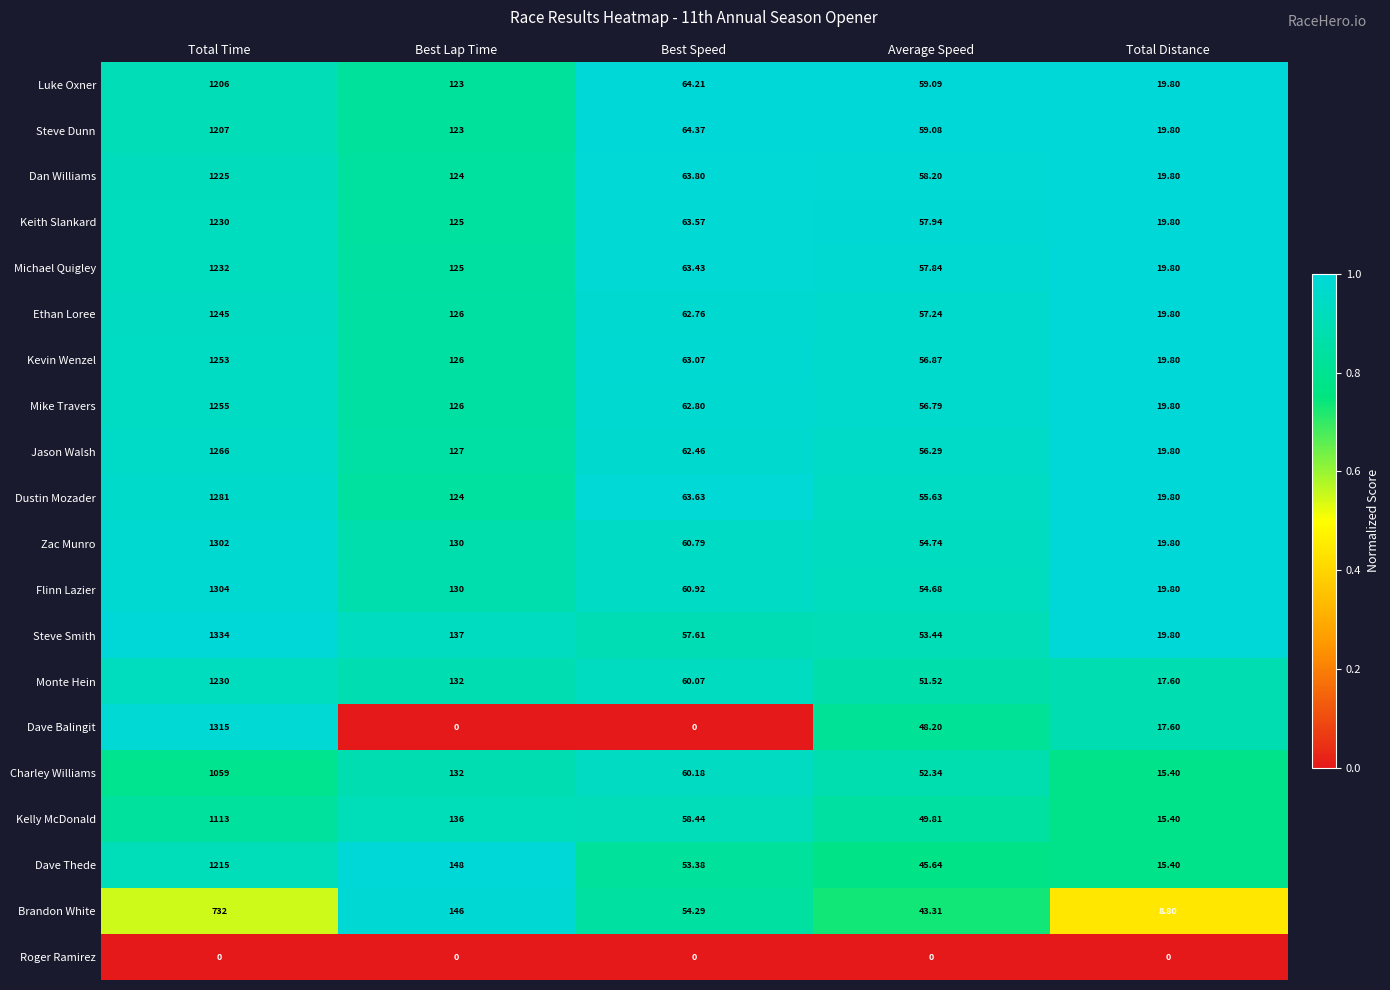

Which series has the largest total across all categories?

Steve Smith